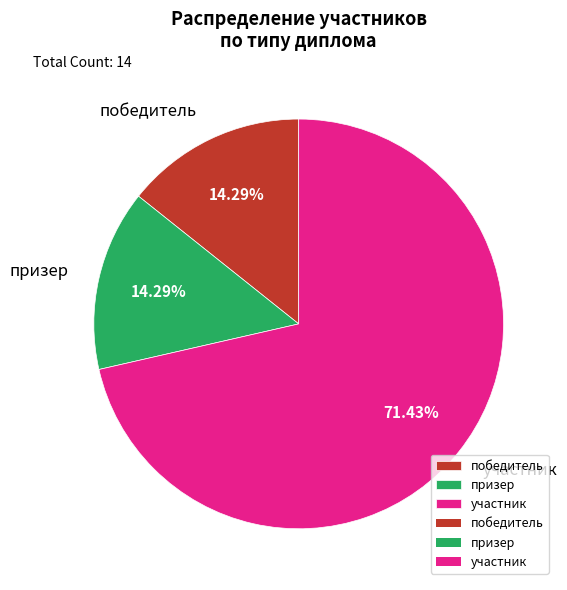

Which slice is the largest?

участник